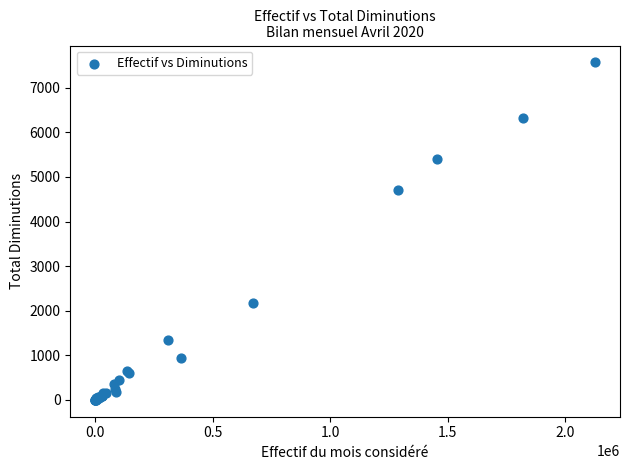

What Y value in the scatter plot is closest to 3784?

4703